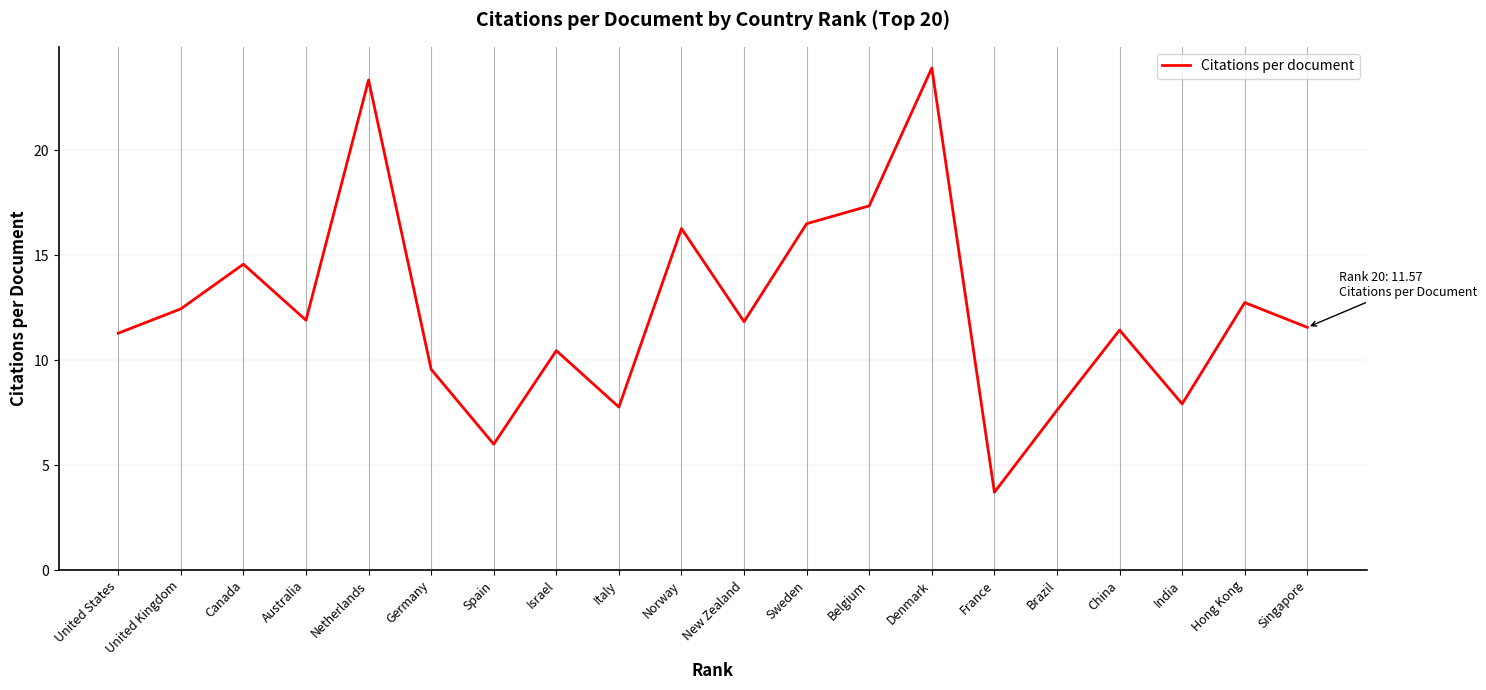

What is the average value?

12.4